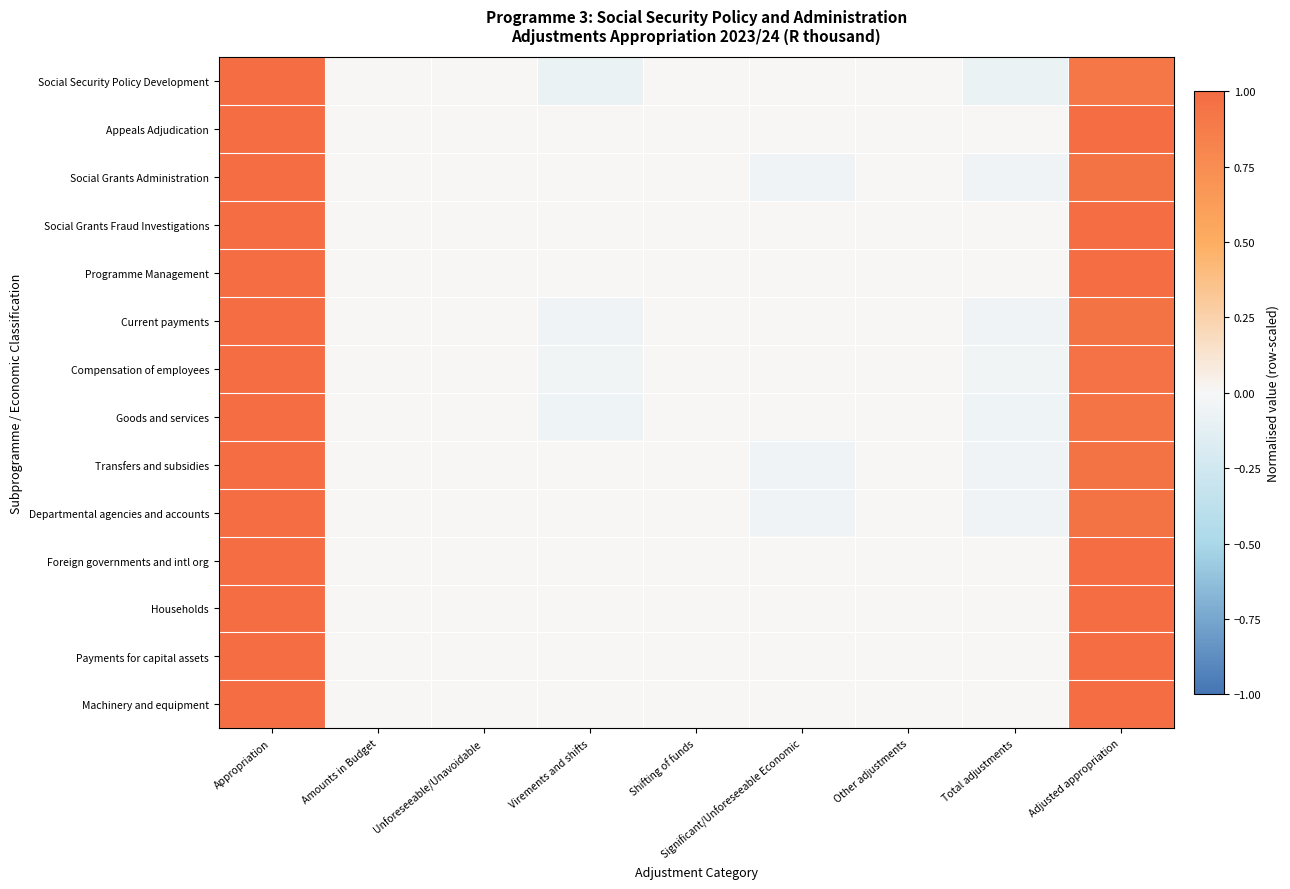

At which category does the chart reach its peak across all series?

Appropriation